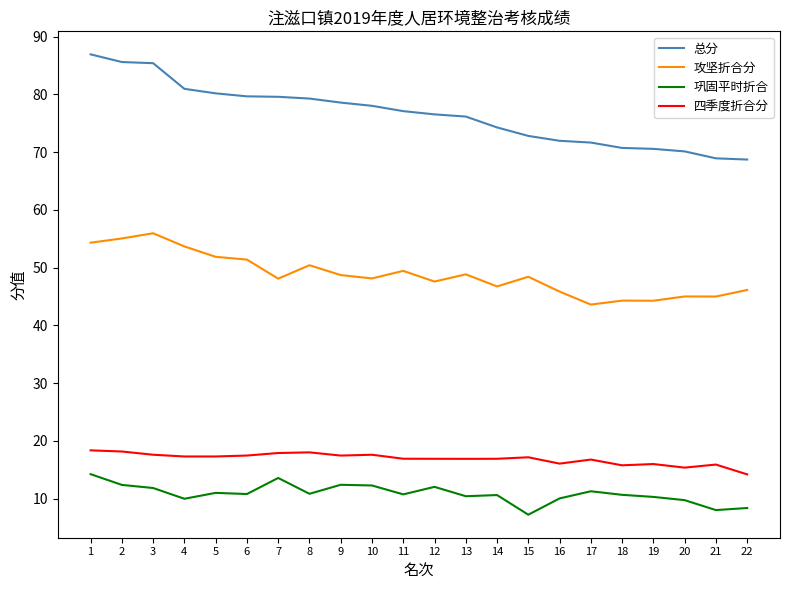

The value of 四季度折合分 at 21 is 15.9. True or false?

True